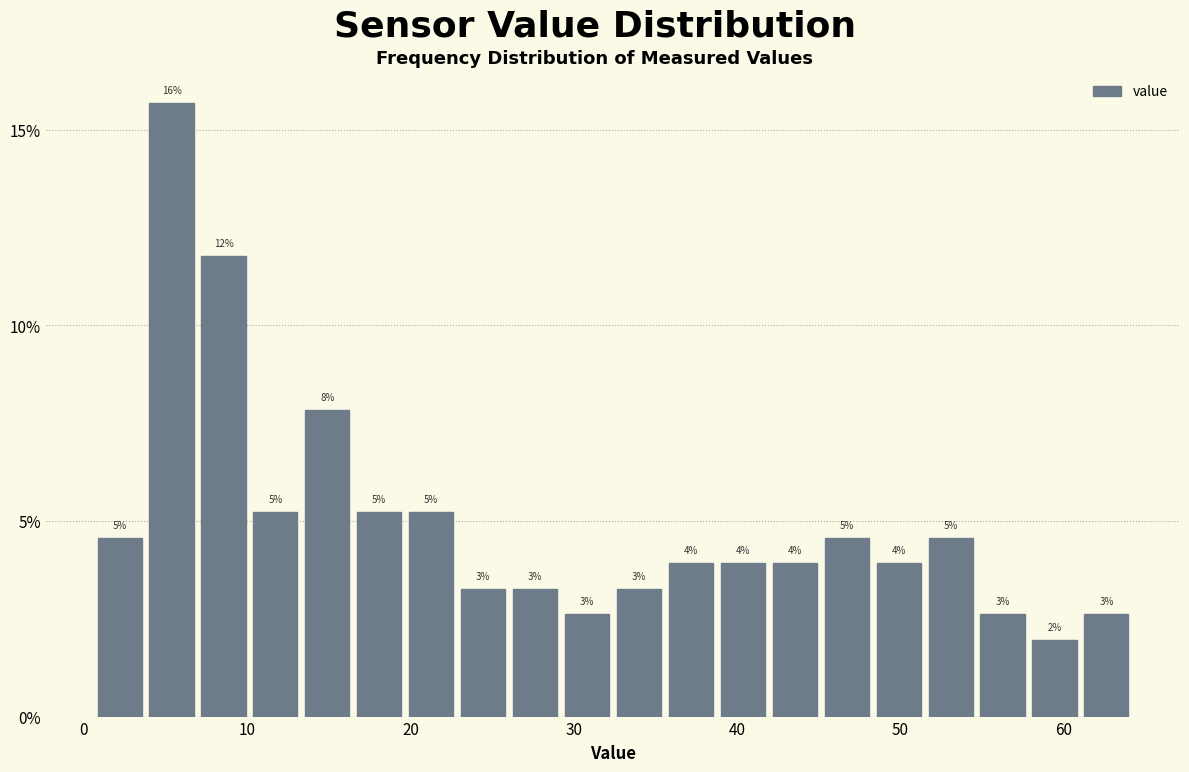

Around what value on the x-axis is the tallest bar? Give the approximate position of its centre, as read against the axis.

5